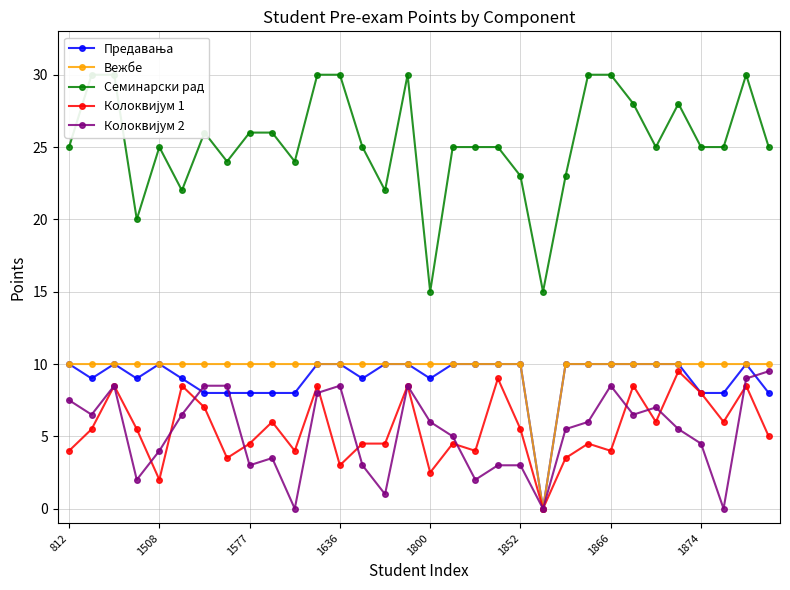

True or false: Семинарски рад and Вежбе intersect in this chart.

False